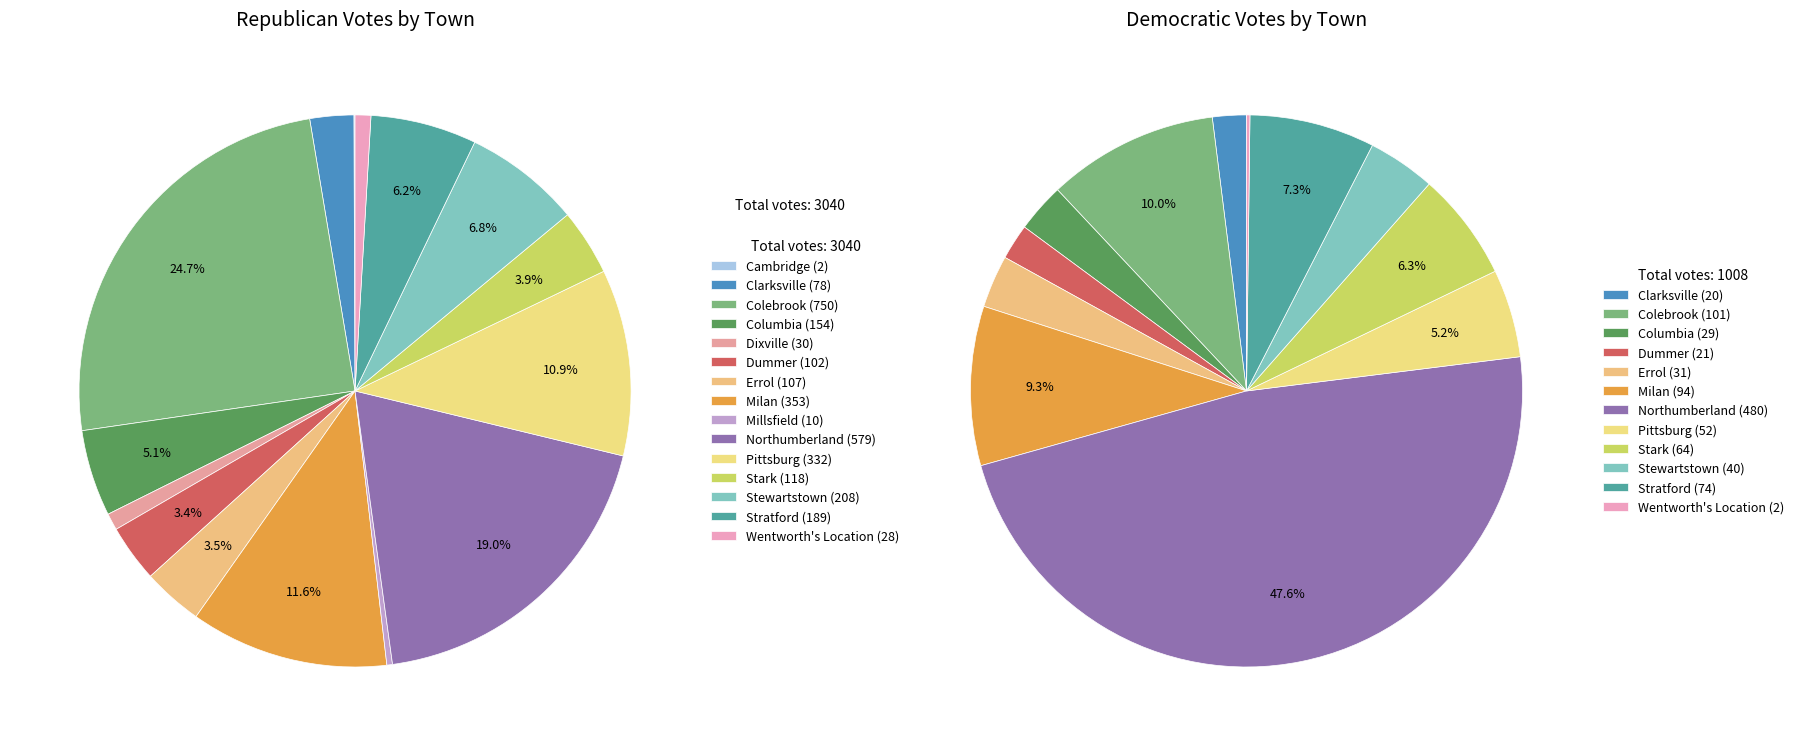

To the nearest percent, what is the average slice percentage?

7%